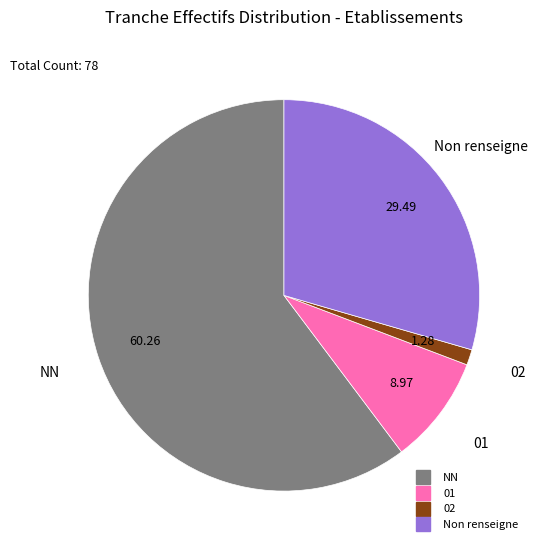

Is there a majority slice in this chart?

Yes